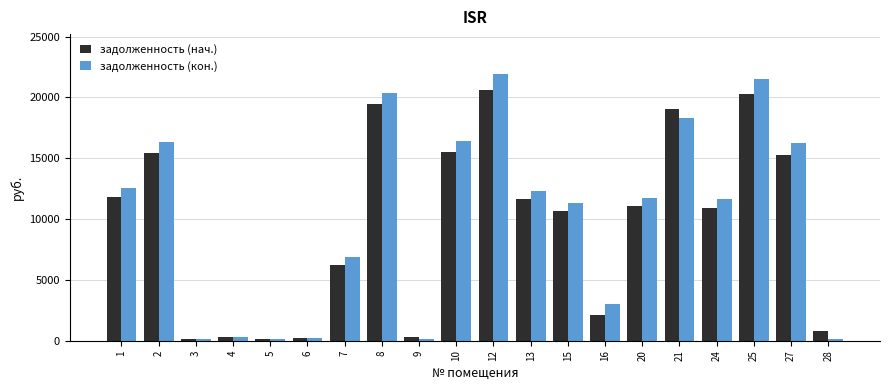

What is the difference between the maximum and minimum values in the задолженность (кон.) series?

21761.2